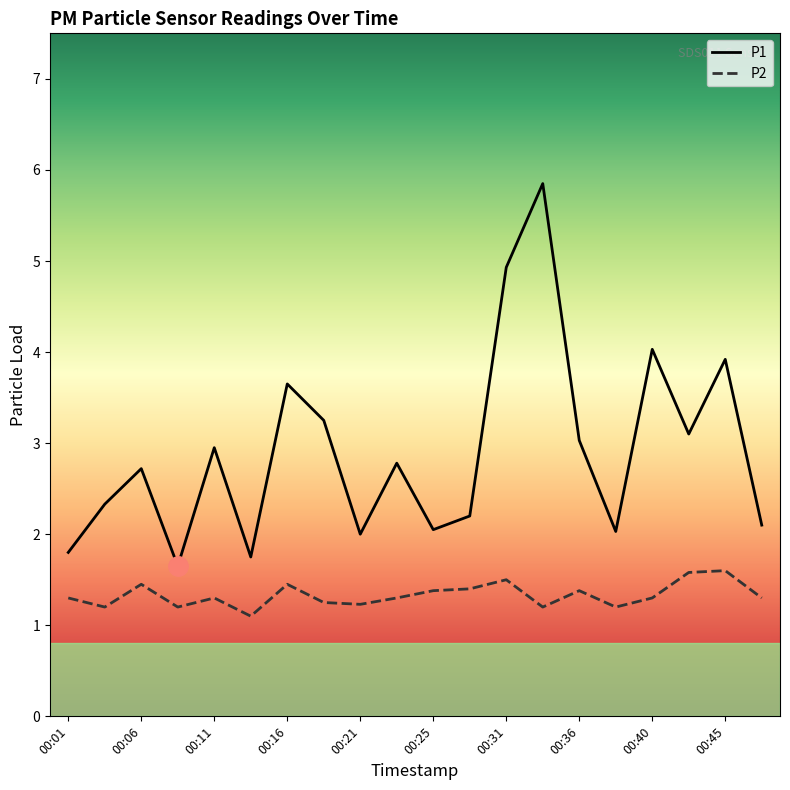

What is the difference between the second highest and minimum values in the P1 series?

3.3